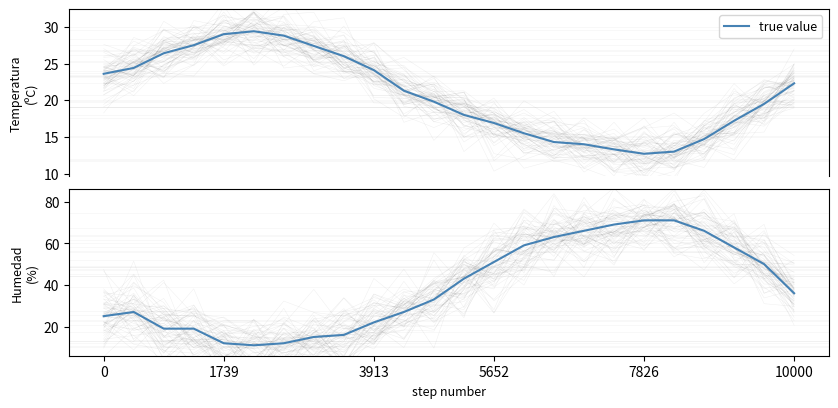

How many data points are above 36?

11